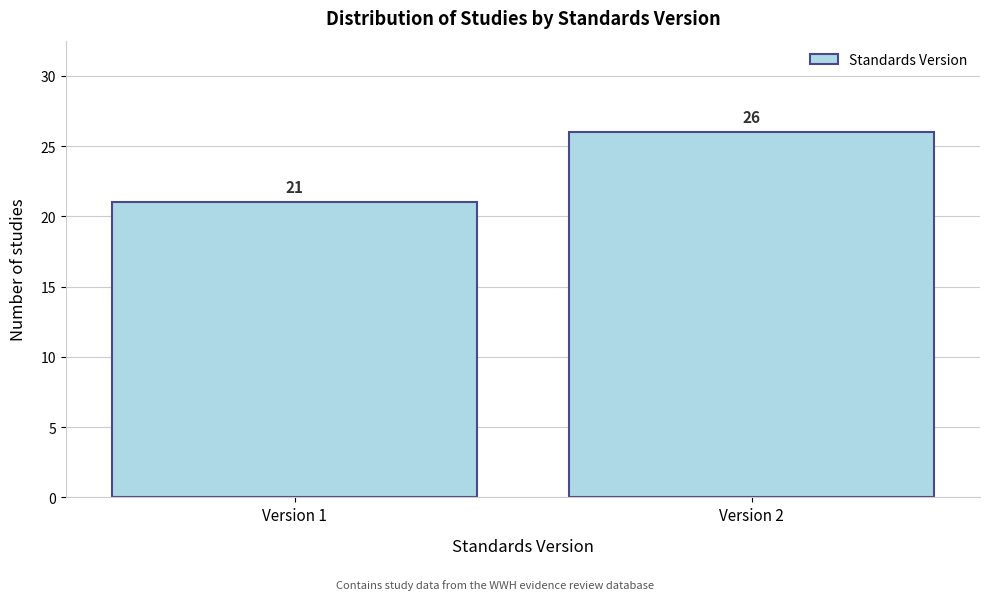

Reading right to left, extract all data points from this chart.

Version 2=26	Version 1=21